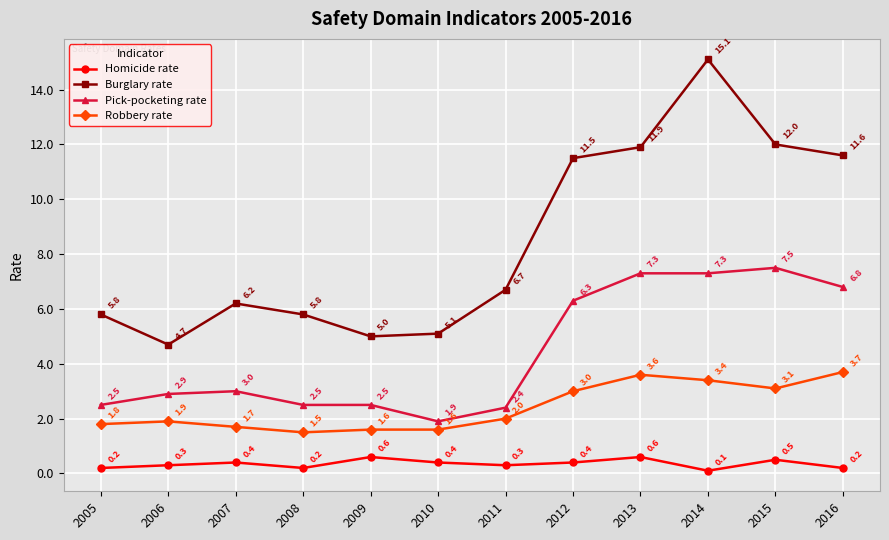

Does the chart have visible grid lines?

Yes